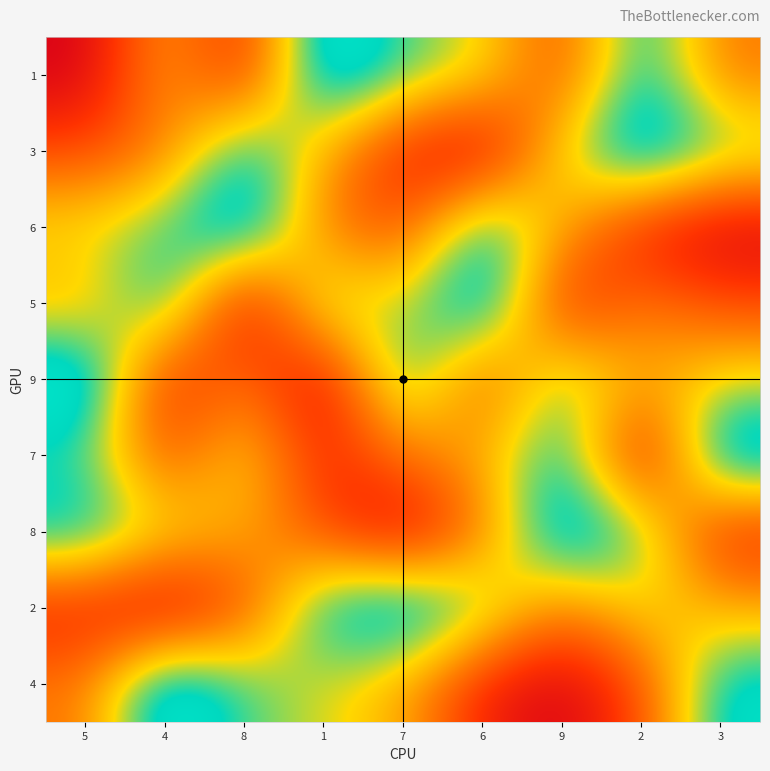

Count the number of categories in the chart.

9